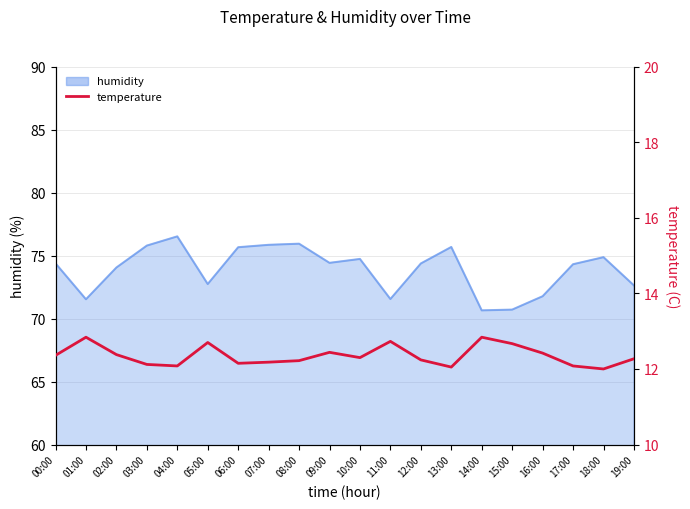

True or false: the data shows 12.1 at 13:00.

True